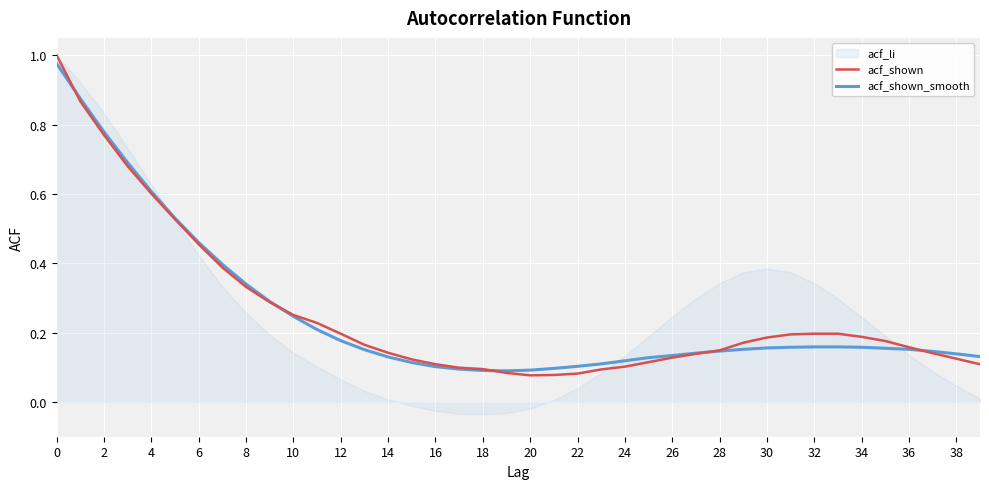

How many times do acf_shown_smooth and acf_shown cross each other?

5